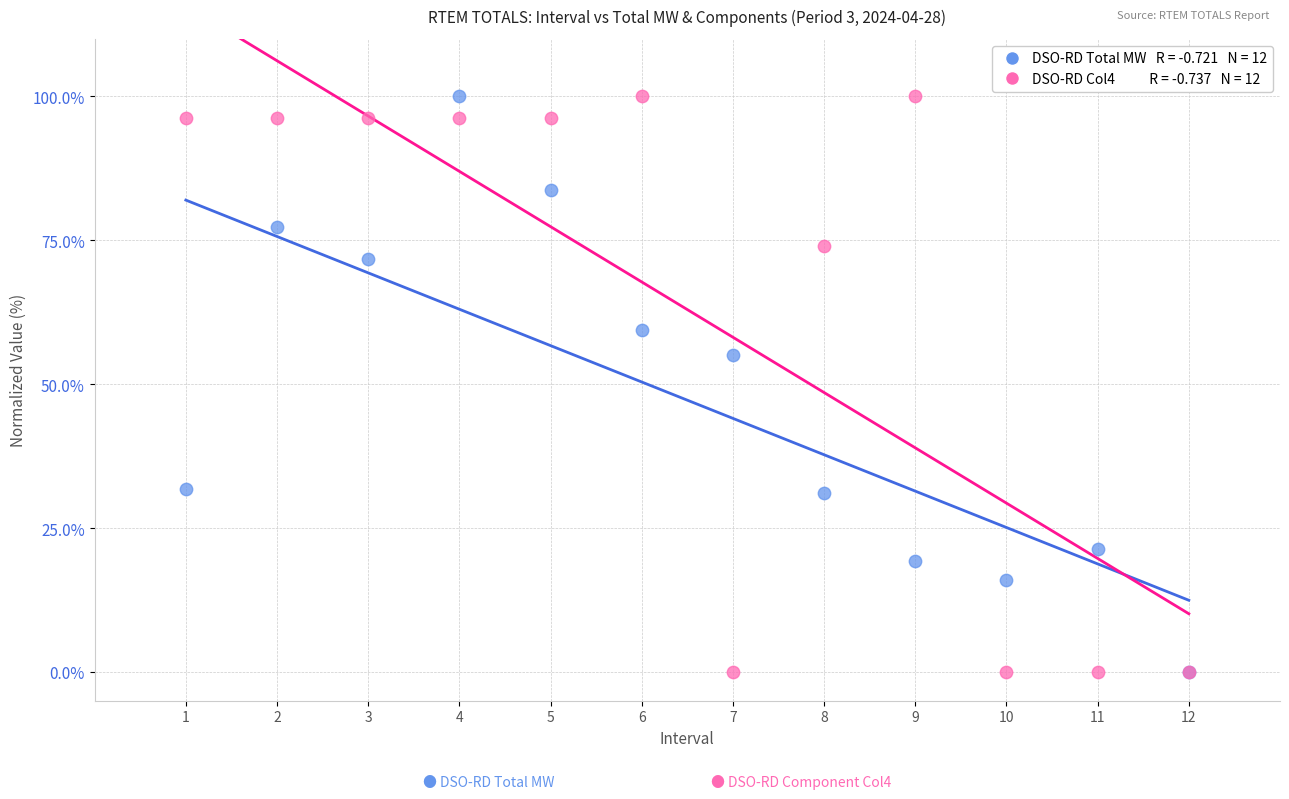

Across all series, what Y value is closest to 50?

55.0